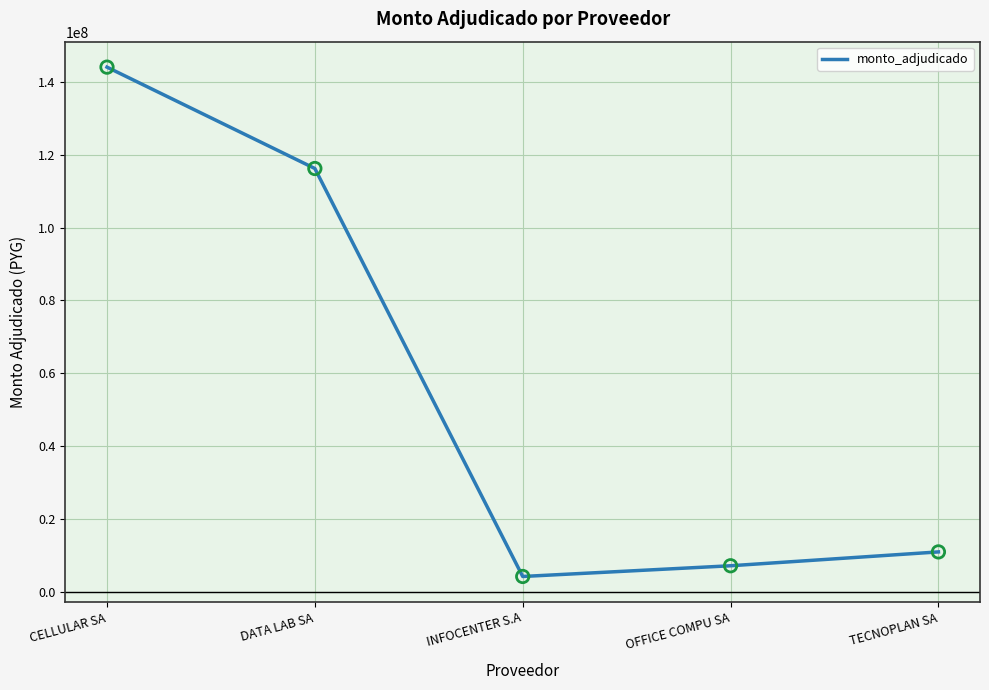

Which has a higher value, INFOCENTER S.A or TECNOPLAN SA?

TECNOPLAN SA